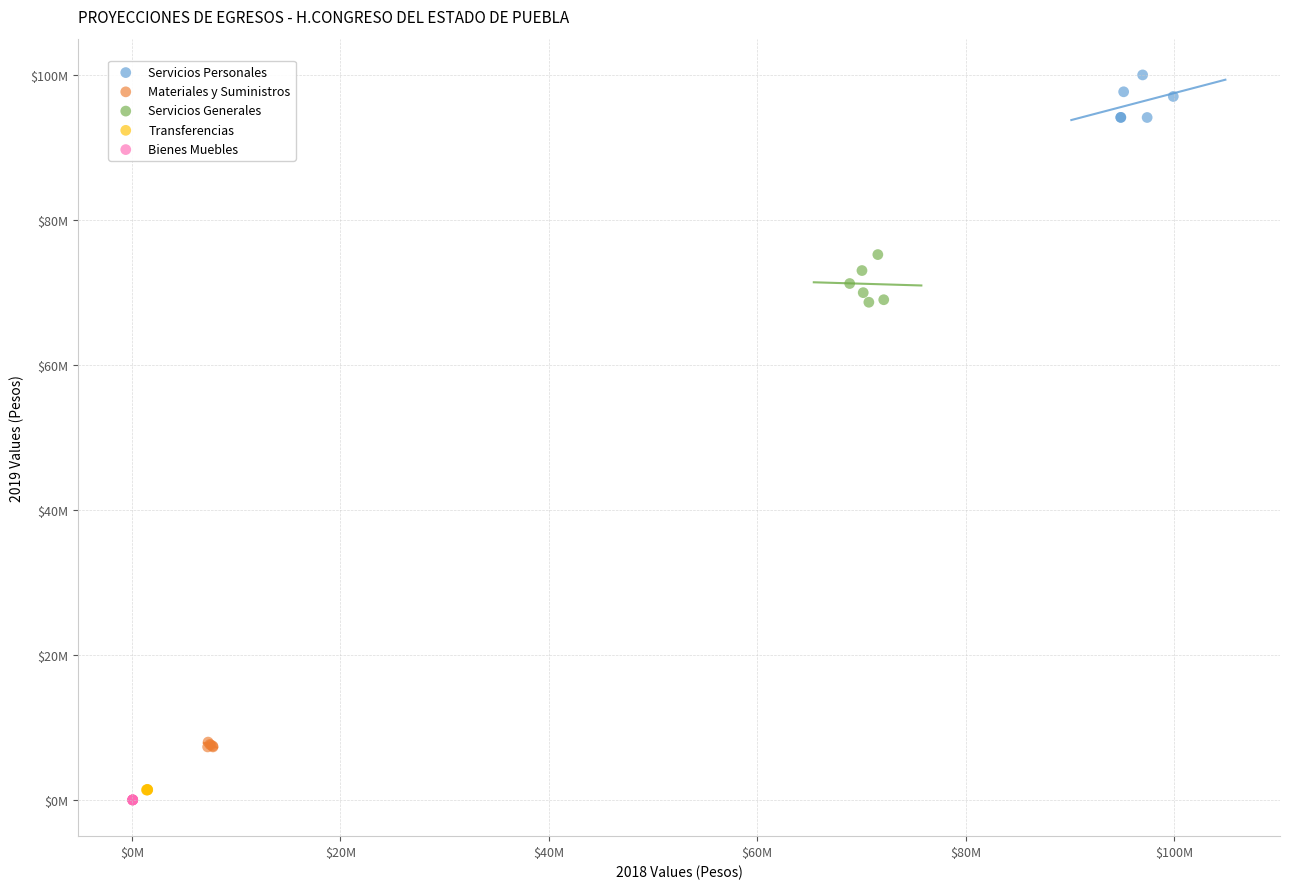

Which series reaches the minimum Y coordinate?

Bienes Muebles